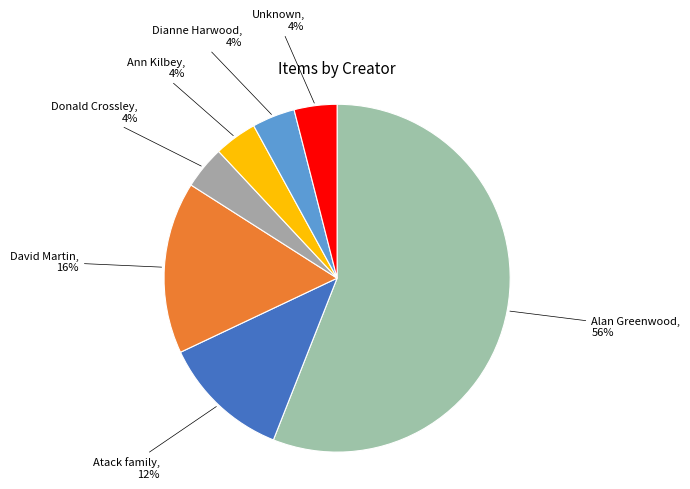

To the nearest percent, what is the average slice percentage?

14%